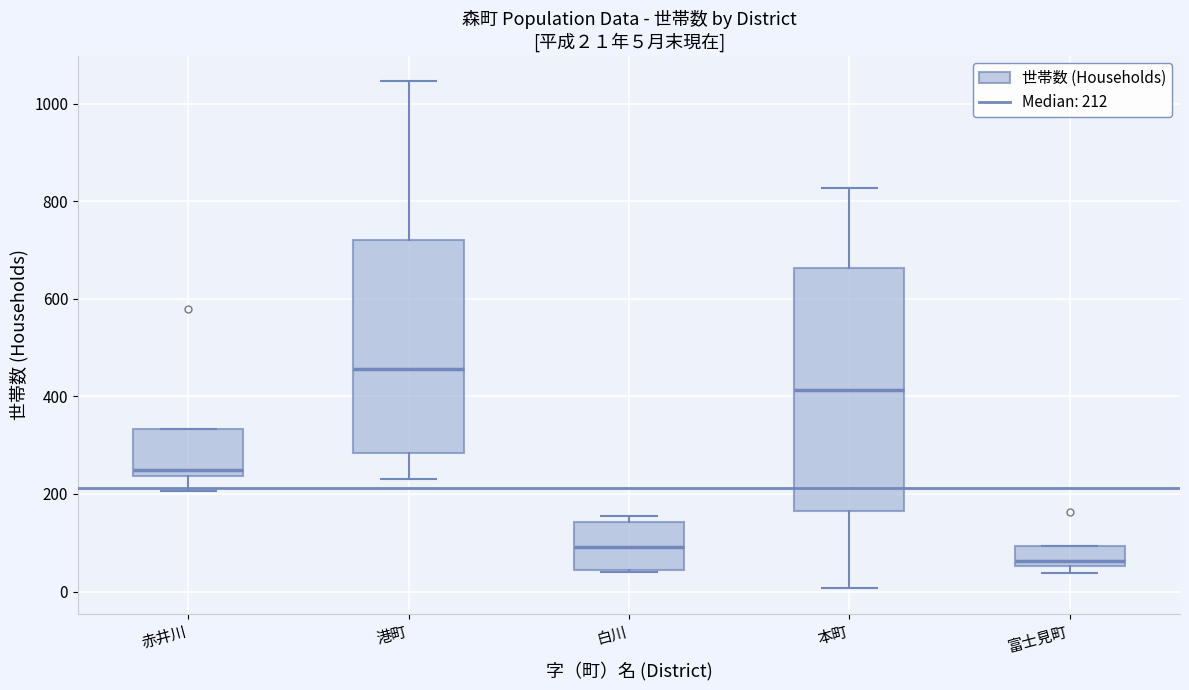

Which box is the tallest, from its lower edge to its upper edge?

本町